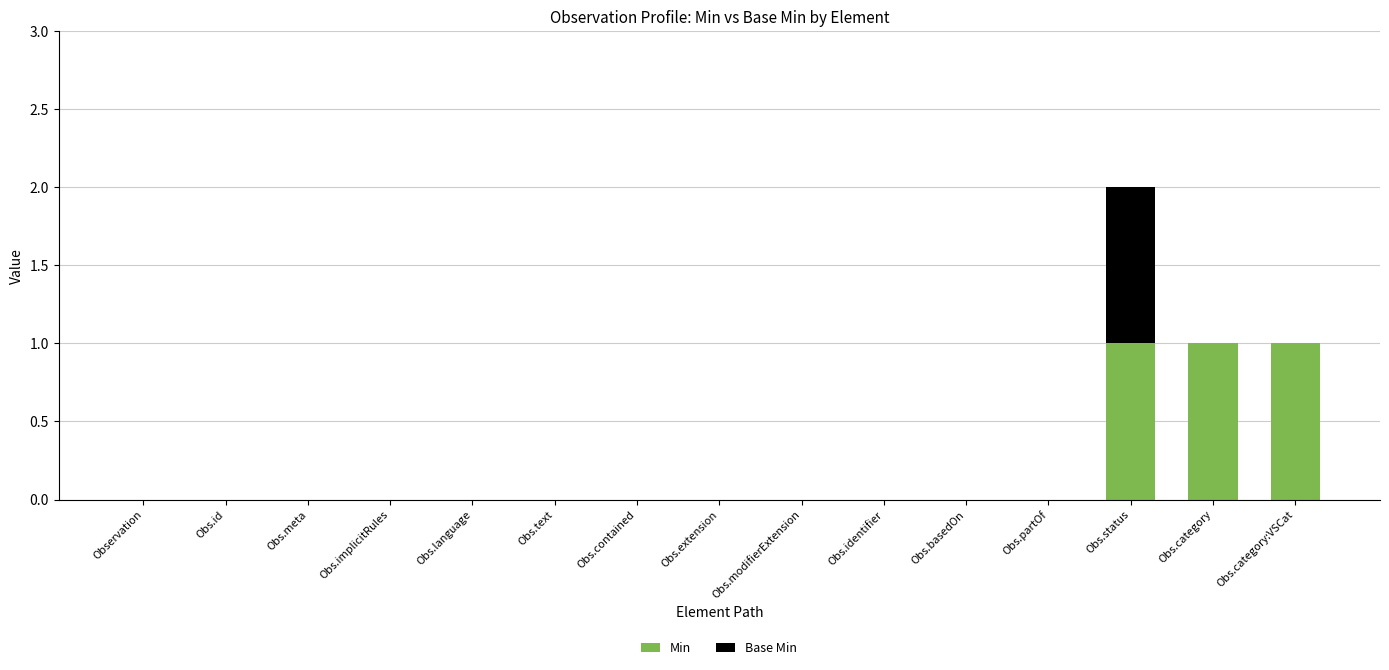

How many data points does each series have?

15